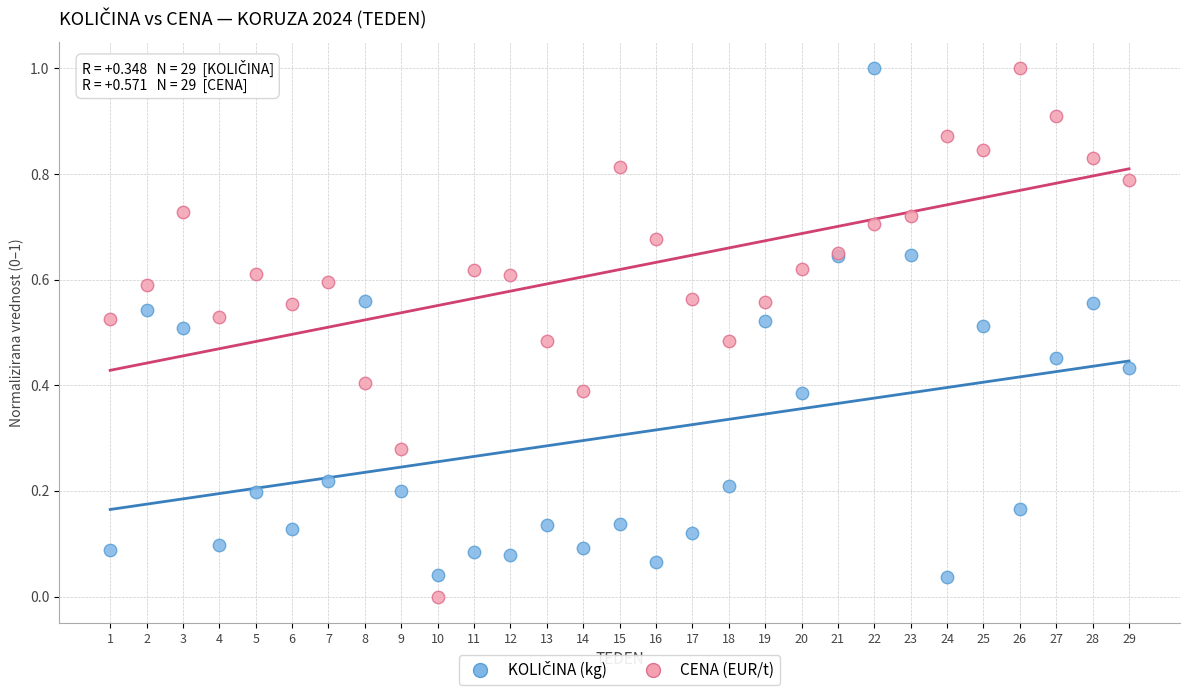

What is the X range (max minus min) for the scatter plot?

28.0